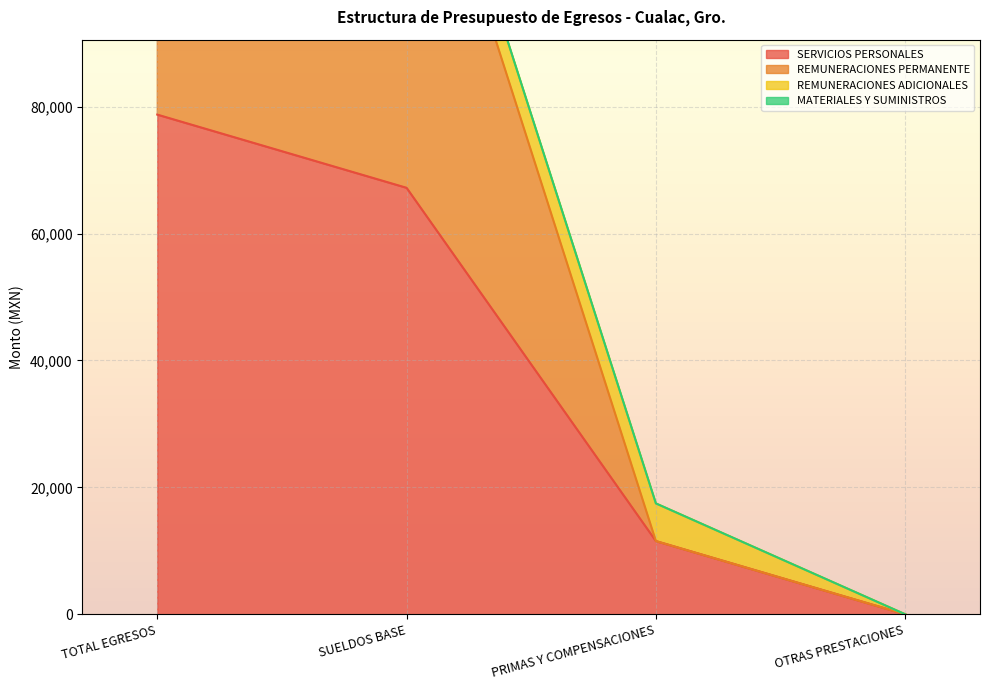

Rank the categories by SERVICIOS PERSONALES value from highest to lowest.

TOTAL EGRESOS, SUELDOS BASE, PRIMAS Y COMPENSACIONES, OTRAS PRESTACIONES